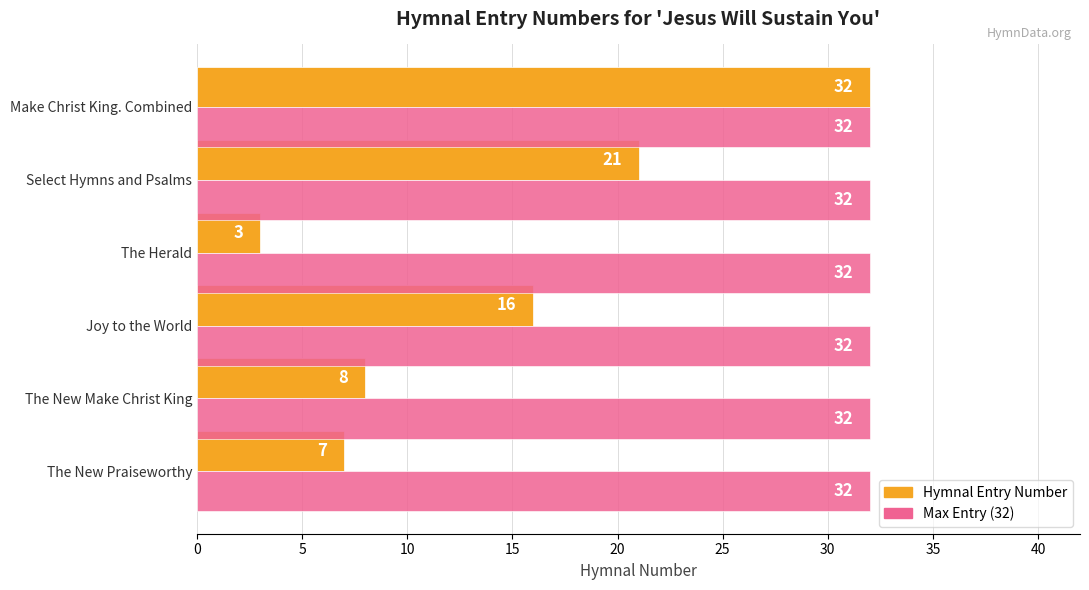

What is the total value across all series at Make Christ King. Combined?

64